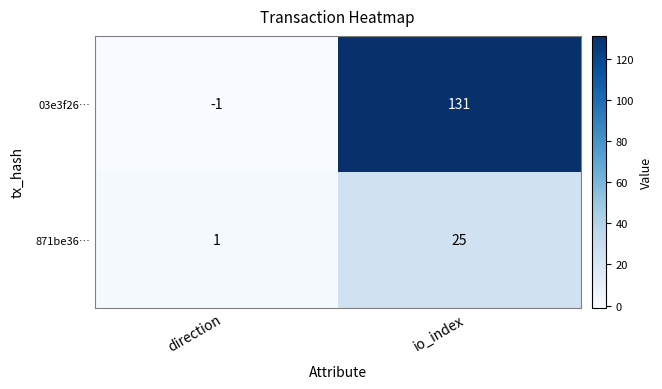

Count the number of data series in this chart.

2